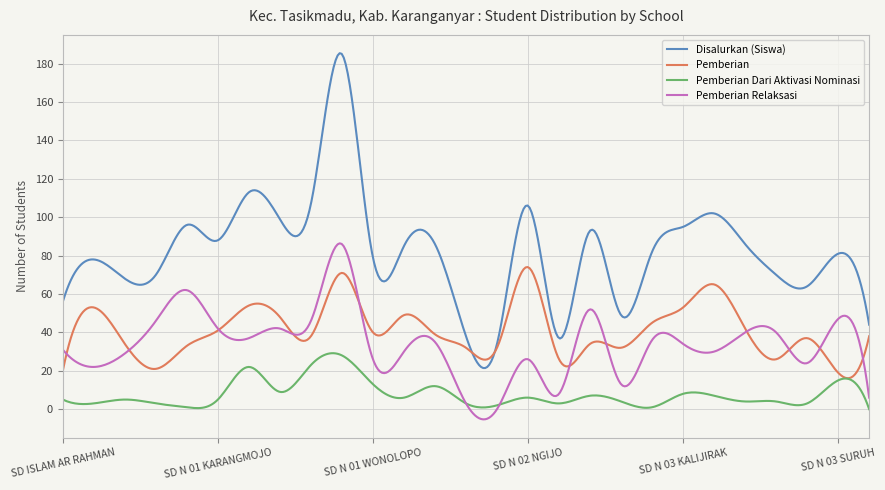

Rank the series by their maximum value, from highest to lowest.

Disalurkan (Siswa), Pemberian Relaksasi, Pemberian, Pemberian Dari Aktivasi Nominasi